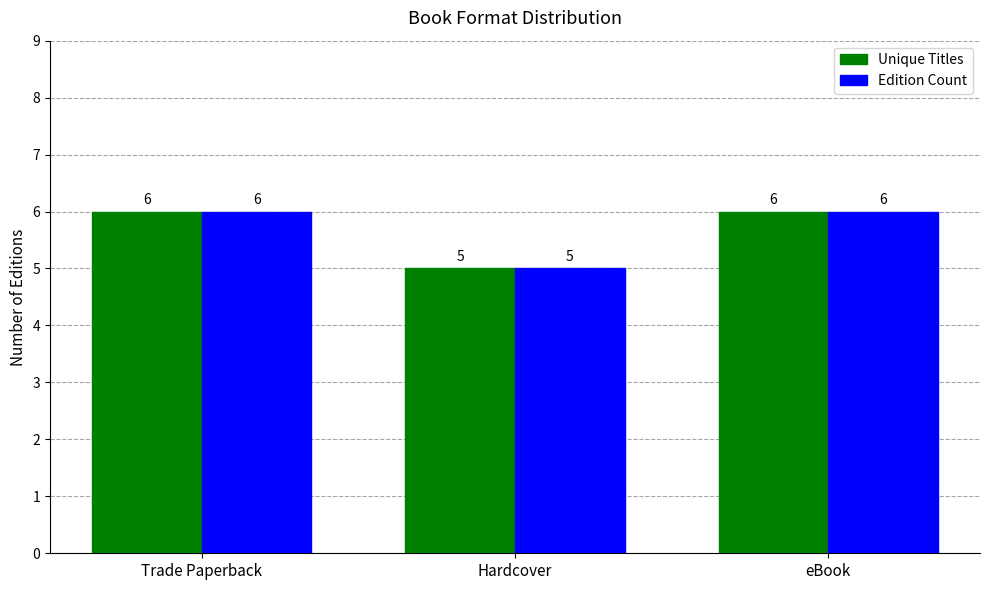

At which label does Edition Count reach its minimum?

Hardcover